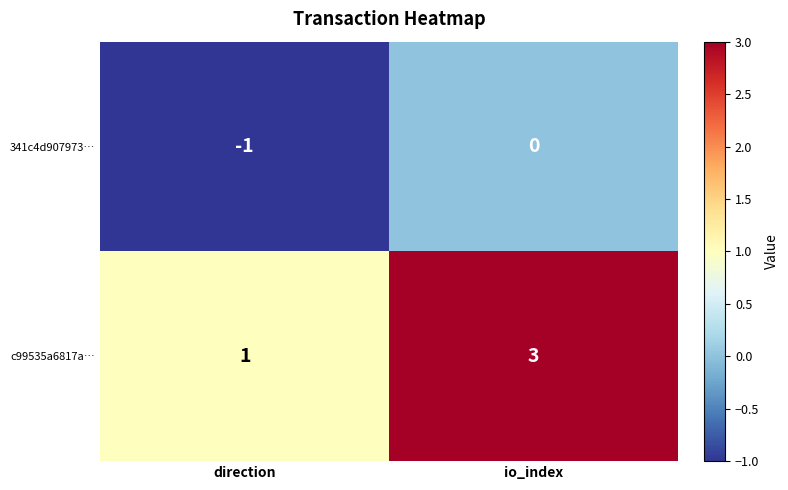

Reading right to left, extract all data points from this chart.

341c4d907973…: 0	-1
c99535a6817a…: 3	1